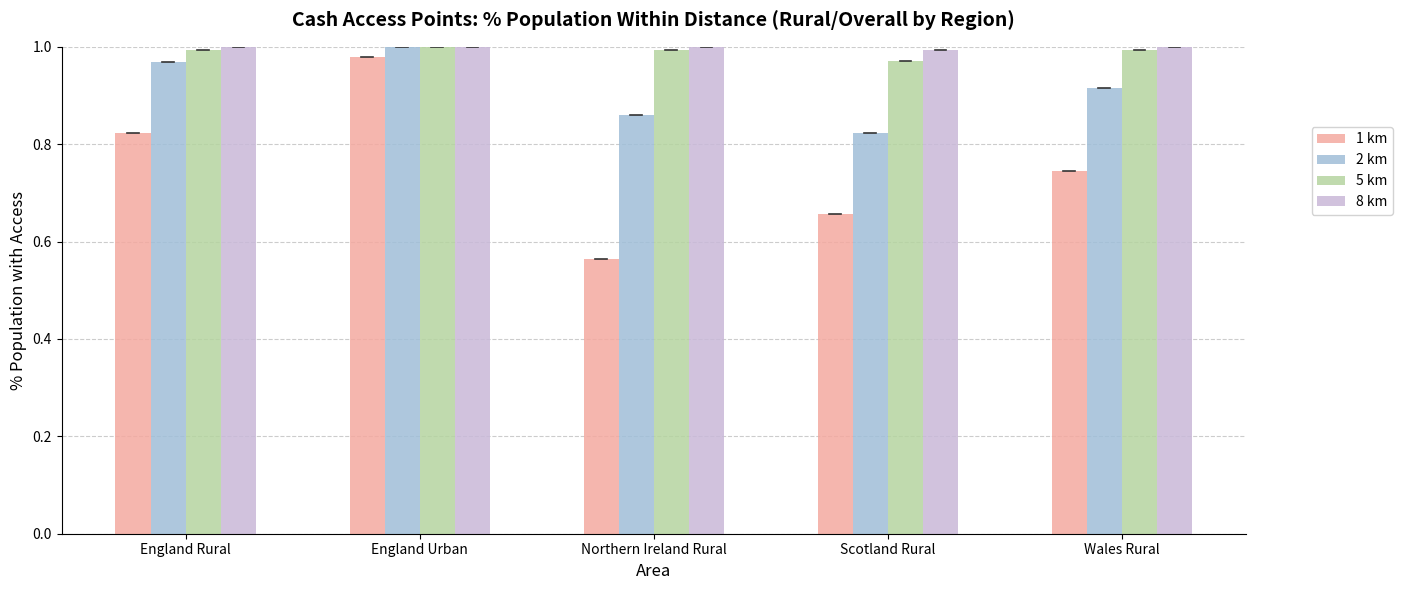

The value of 8 km at England Urban is 1.0. True or false?

True